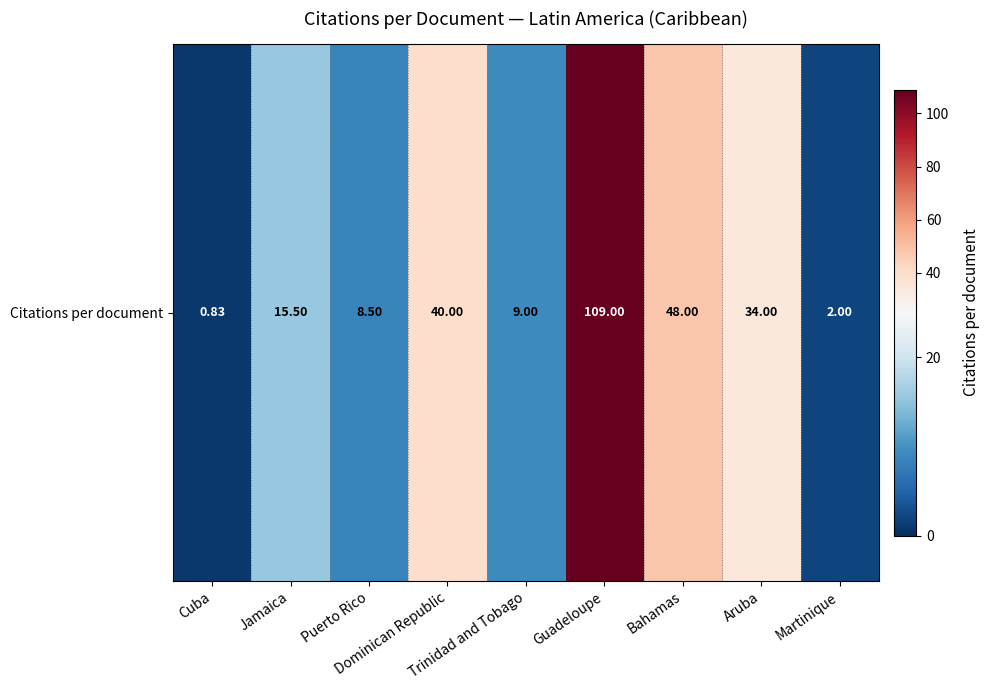

Reading left to right, transcribe all the data shown in this chart.

Cuba=0.8	Jamaica=15.5	Puerto Rico=8.5	Dominican Republic=40.0	Trinidad and Tobago=9.0	Guadeloupe=109.0	Bahamas=48.0	Aruba=34.0	Martinique=2.0